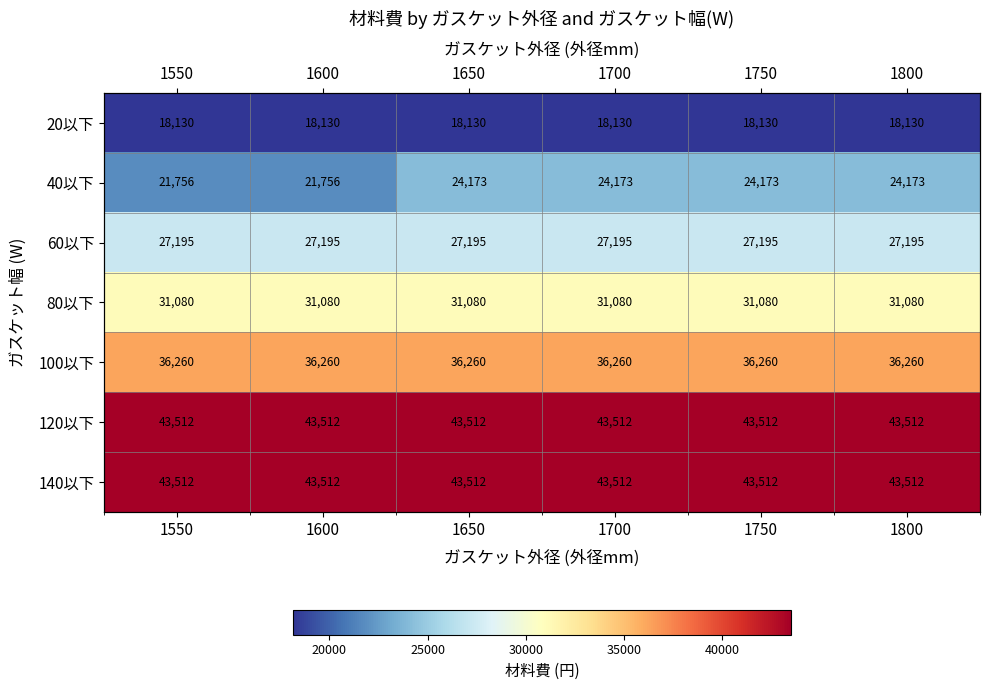

How many categories are shown in the chart?

6